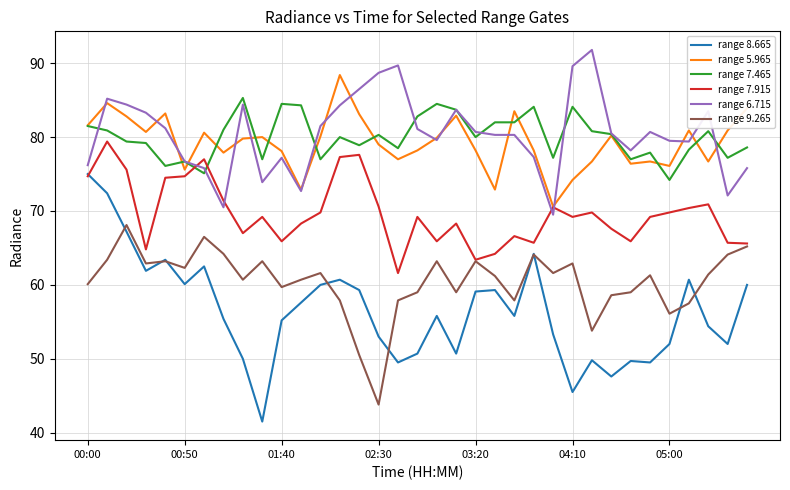

Which series ends up on top after the final intersection of range 6.715 and range 7.465?

range 7.465